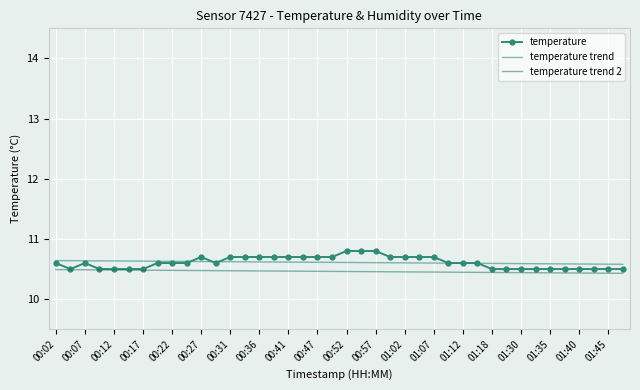

What is the minimum value shown in the chart?

10.4